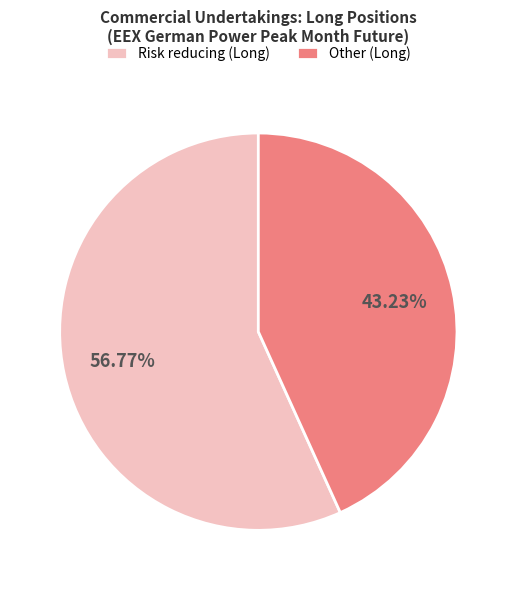

What portion of the pie excludes Other (Long)?

56.8%